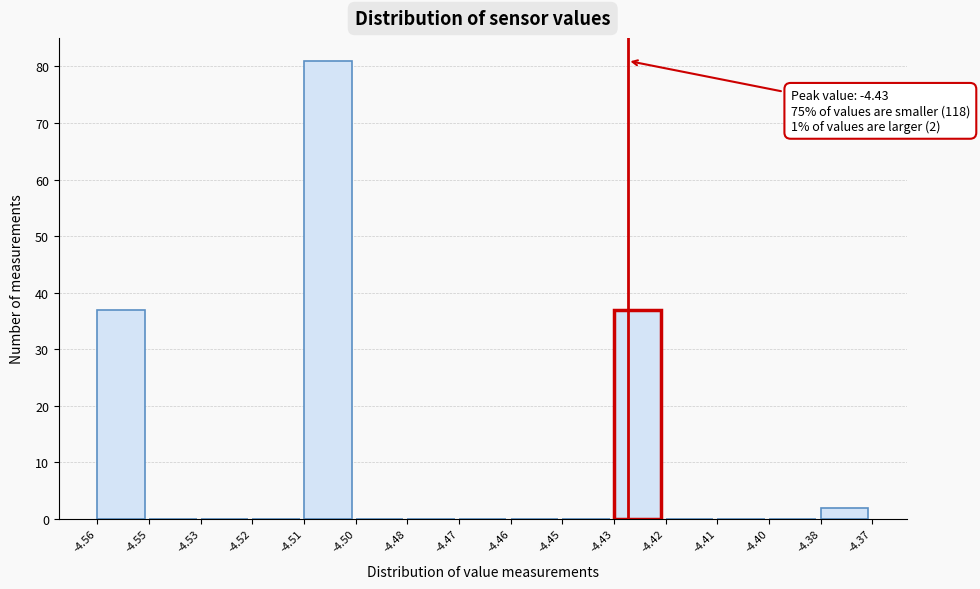

Reading left to right, transcribe all the data shown in this chart.

-4.56=37	-4.55=0	-4.53=0	-4.52=0	-4.51=81	-4.50=0	-4.48=0	-4.47=0	-4.46=0	-4.45=0	-4.43=37	-4.42=0	-4.41=0	-4.40=0	-4.38=2